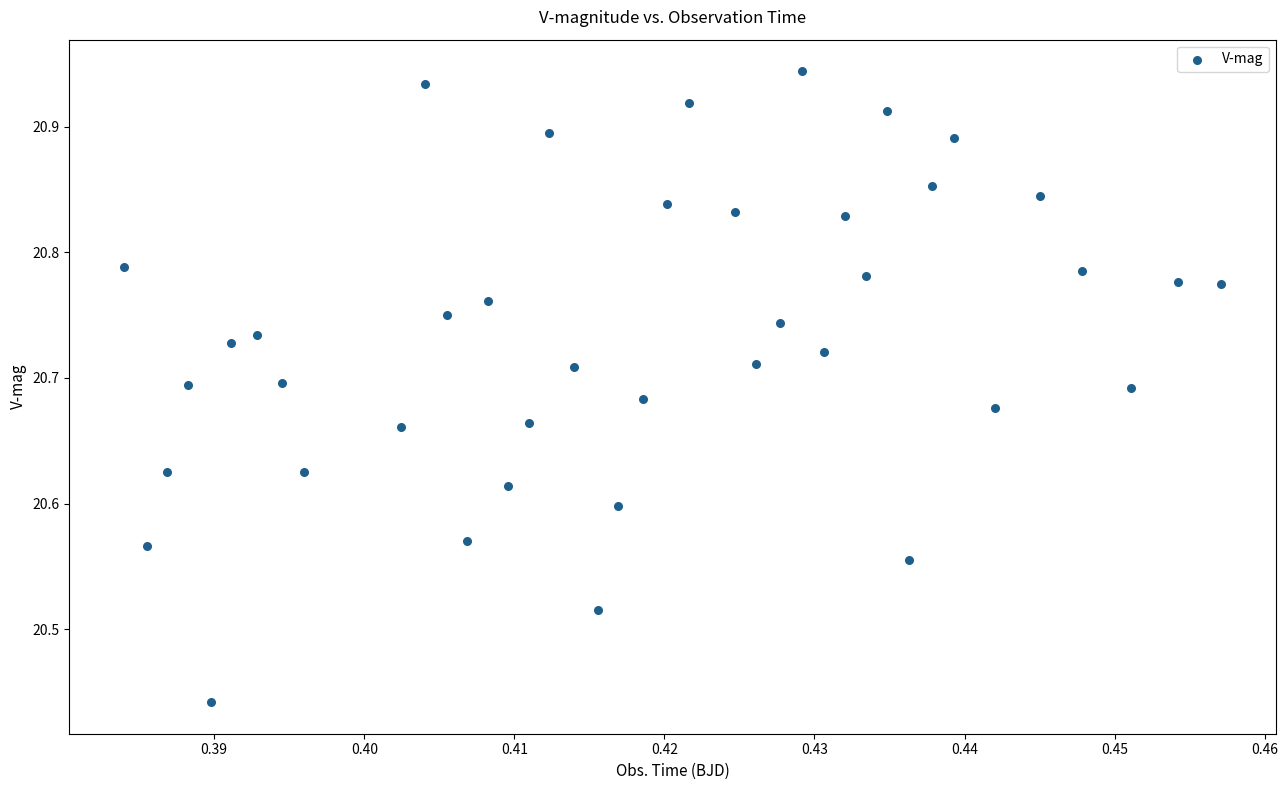

What is the range of Y values (max minus min)?

0.5